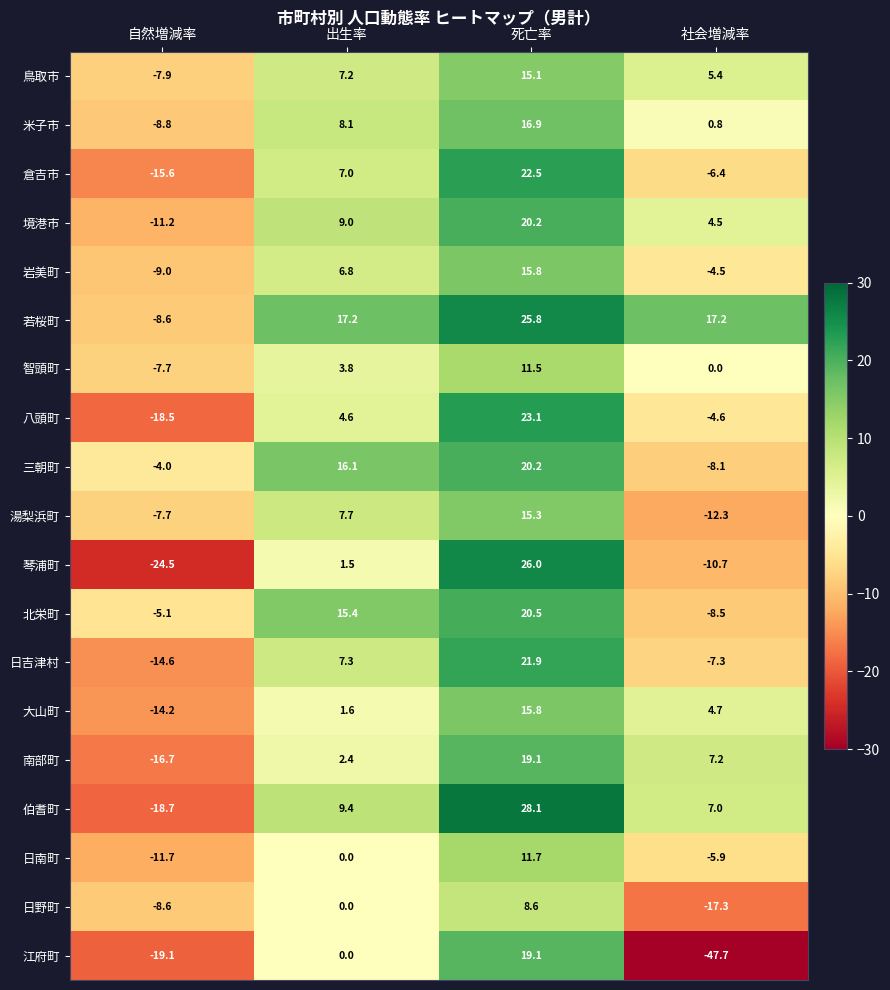

What is the difference between the maximum and second lowest values in the 八頭町 series?

27.7